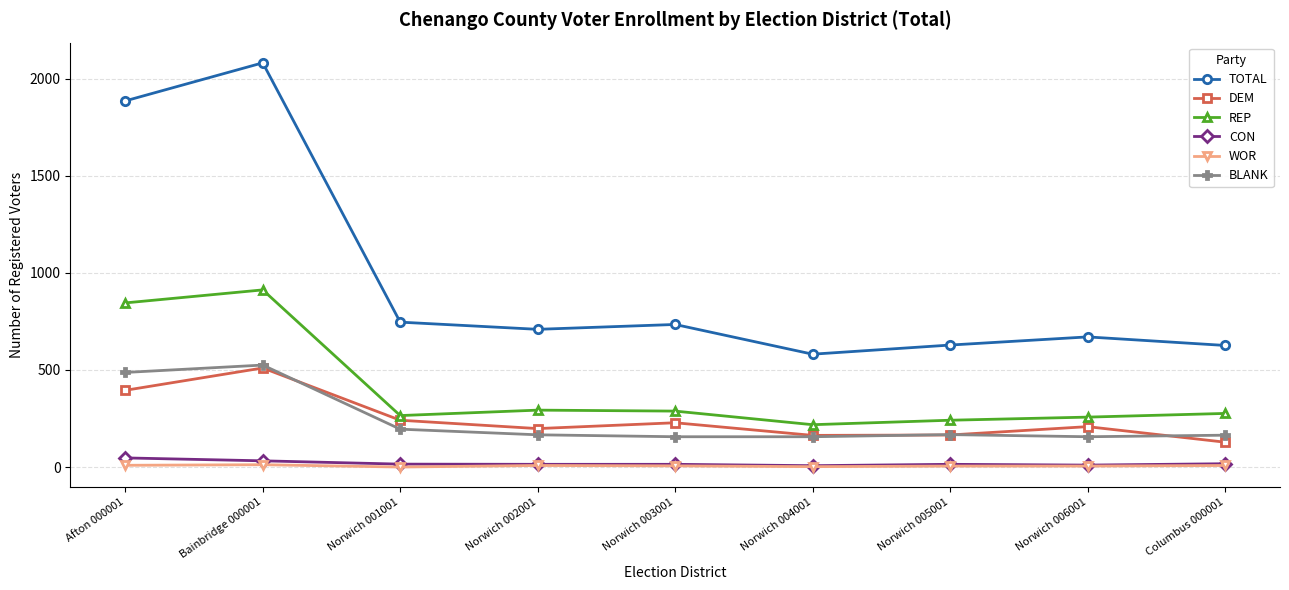

At which category does the chart reach its peak across all series?

Bainbridge 000001